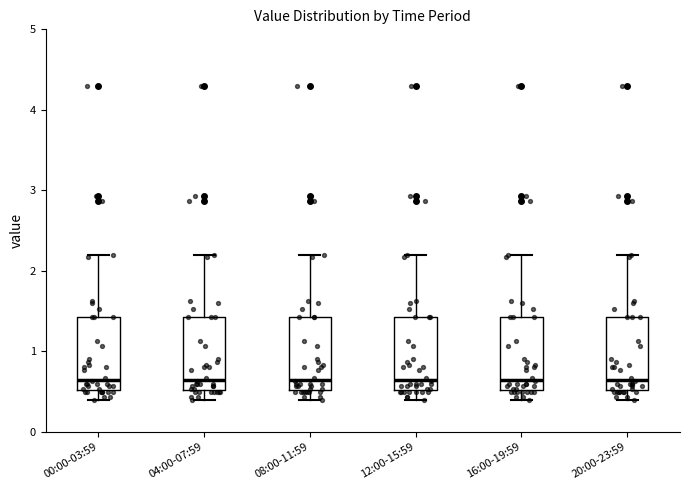

Reading left to right, transcribe this box plot: for each box, give where its median line is, the range the box spans, and where its two whiskers end, as read against the y-axis. The values are not printed on the chart, so give them approximately, as read against the axis.

00:00-03:59: median 0.7, box 0.5 to 1.4, whiskers 0.4 to 2.2
04:00-07:59: median 0.7, box 0.5 to 1.4, whiskers 0.4 to 2.2
08:00-11:59: median 0.7, box 0.5 to 1.4, whiskers 0.4 to 2.2
12:00-15:59: median 0.7, box 0.5 to 1.4, whiskers 0.4 to 2.2
16:00-19:59: median 0.7, box 0.5 to 1.4, whiskers 0.4 to 2.2
20:00-23:59: median 0.7, box 0.5 to 1.4, whiskers 0.4 to 2.2